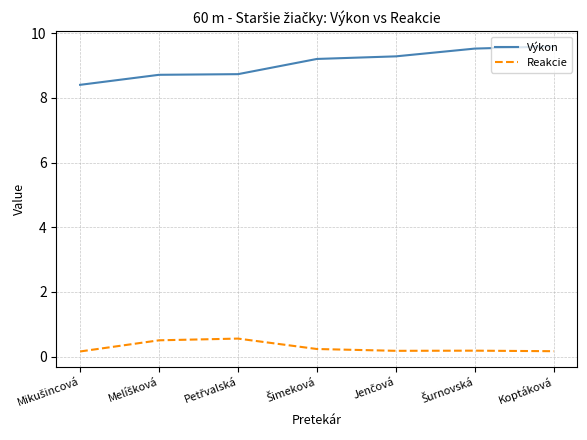

In Reakcie, how many points are higher than both neighbors (excluding endpoints)?

2